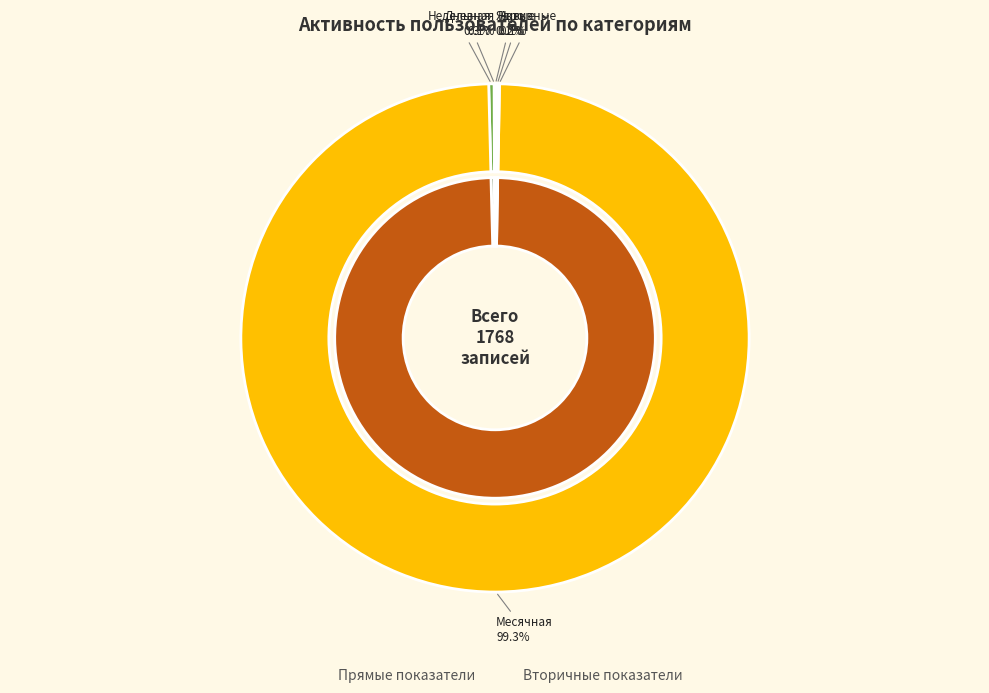

Is it true that Ядро is 0% of the pie?

True